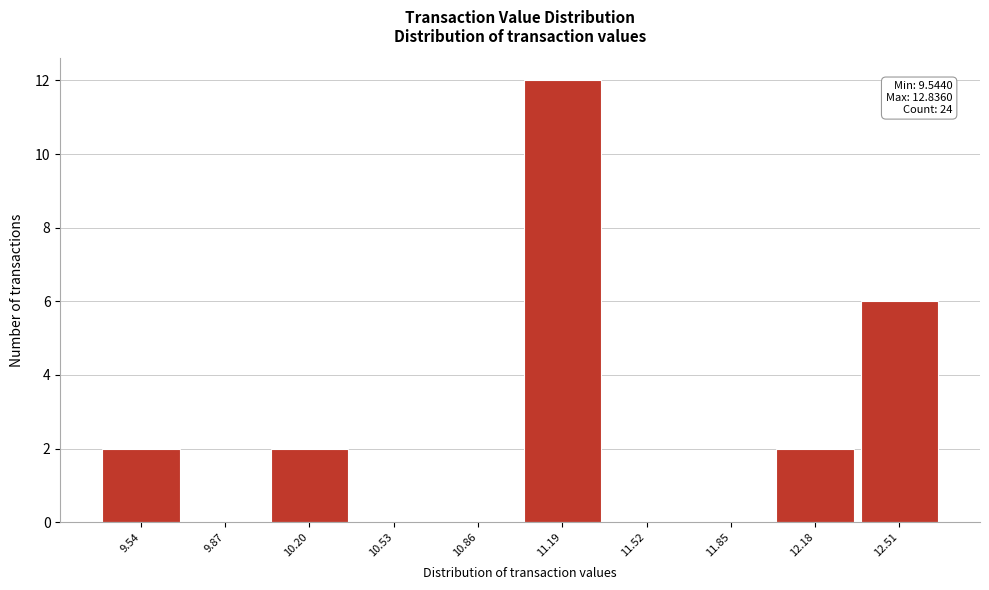

Reading left to right, list all the values displayed in this chart.

9.54=2	9.87=0	10.20=2	10.53=0	10.86=0	11.19=12	11.52=0	11.85=0	12.18=2	12.51=6